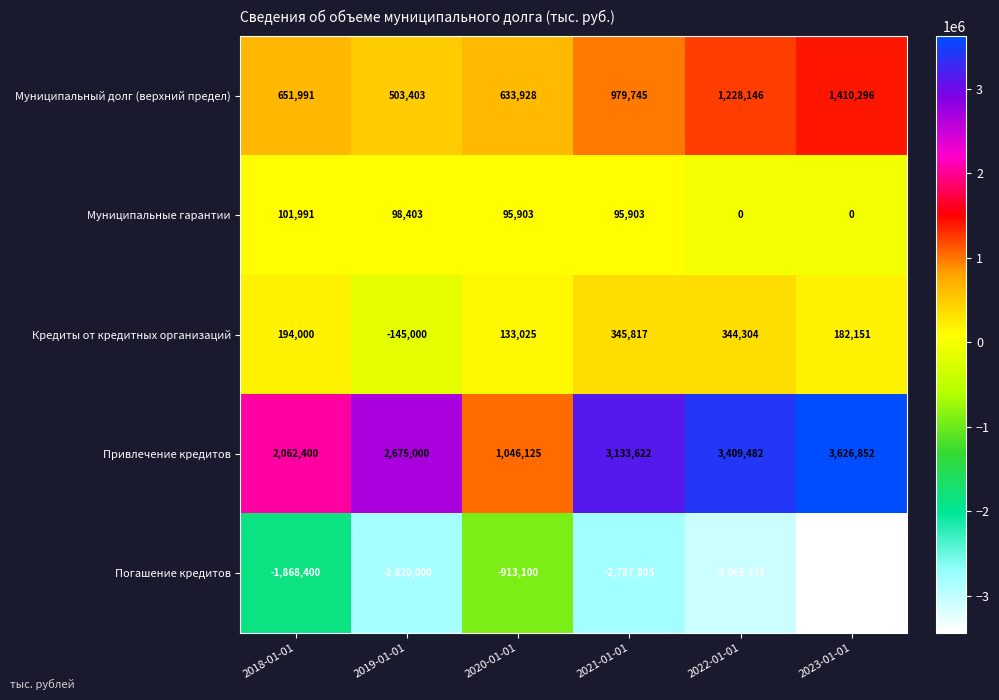

The value of Кредиты от кредитных организаций at 2019-01-01 is -254120. True or false?

False